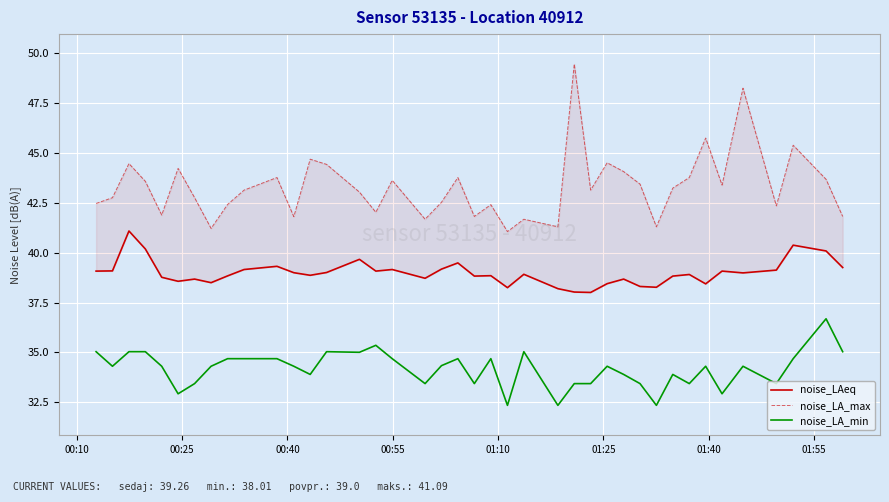

What is the minimum value for noise_LA_min?

32.4